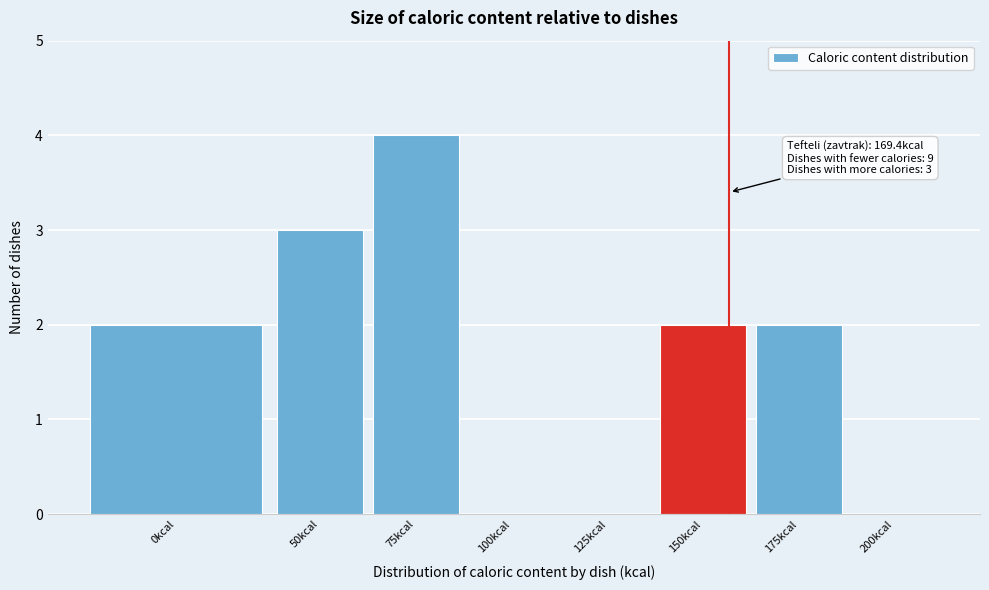

Reading left to right, transcribe all the data shown in this chart.

0kcal=2	50kcal=3	75kcal=4	100kcal=0	125kcal=0	150kcal=2	175kcal=2	200kcal=0